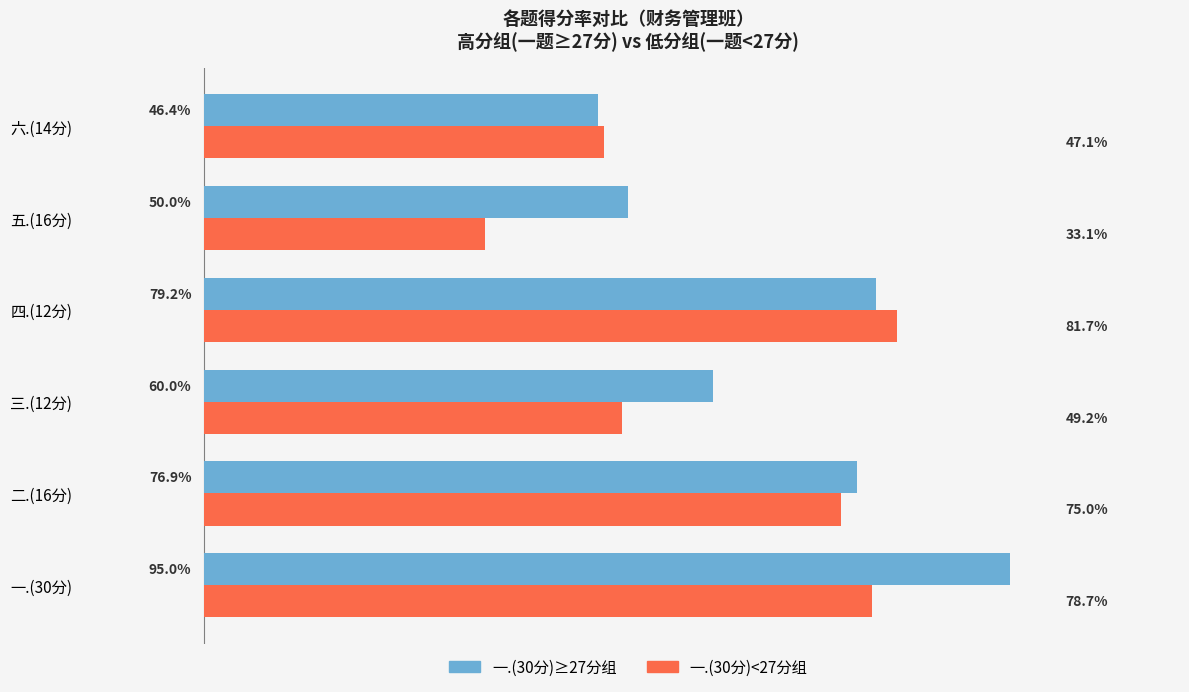

Which series has the largest total across all categories?

一.(30分)≥27分组